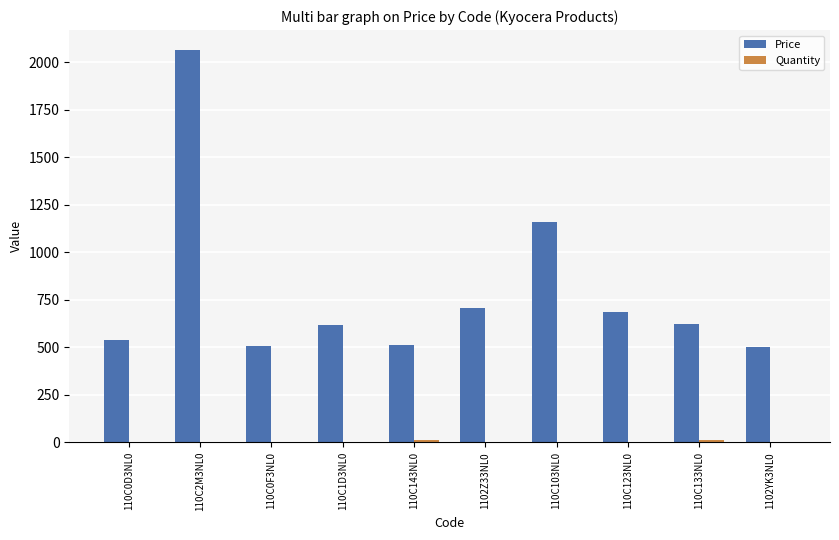

Which series has the largest total across all categories?

Price